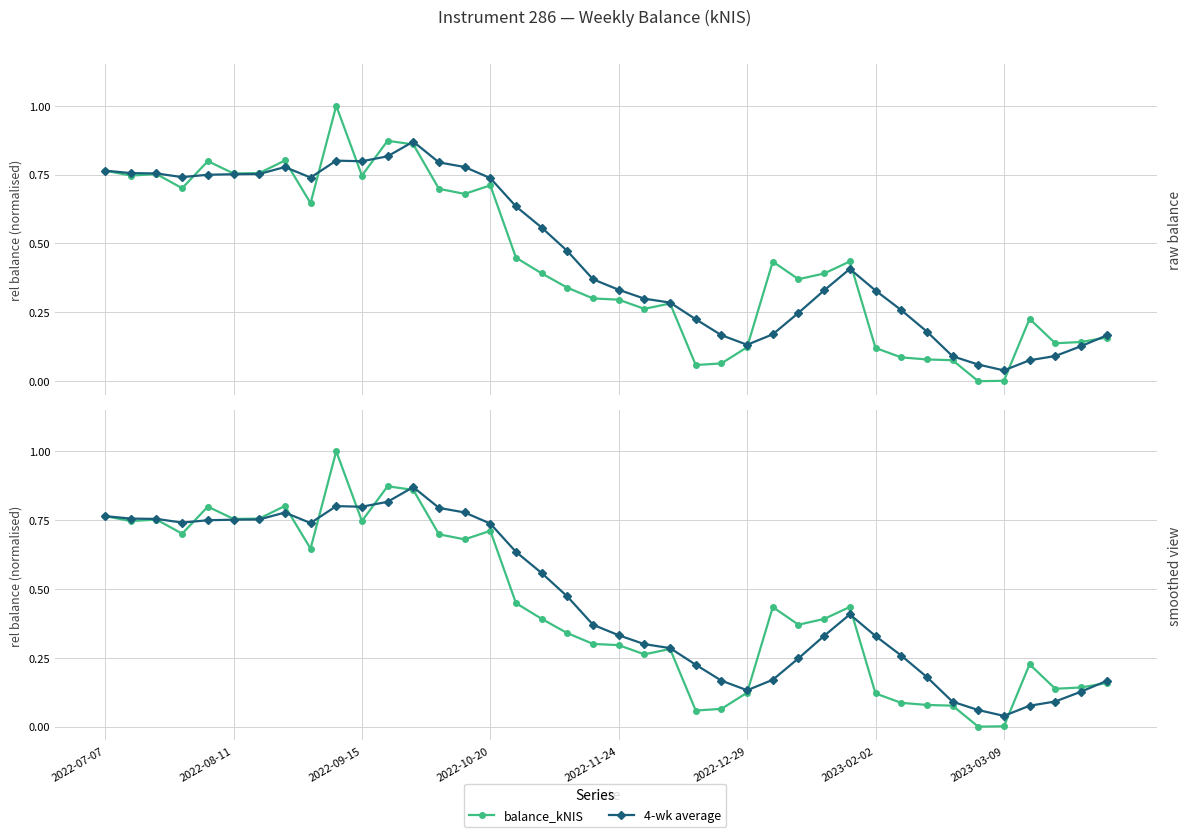

How many intersections are there between balance_kNIS and 4-wk average?

10